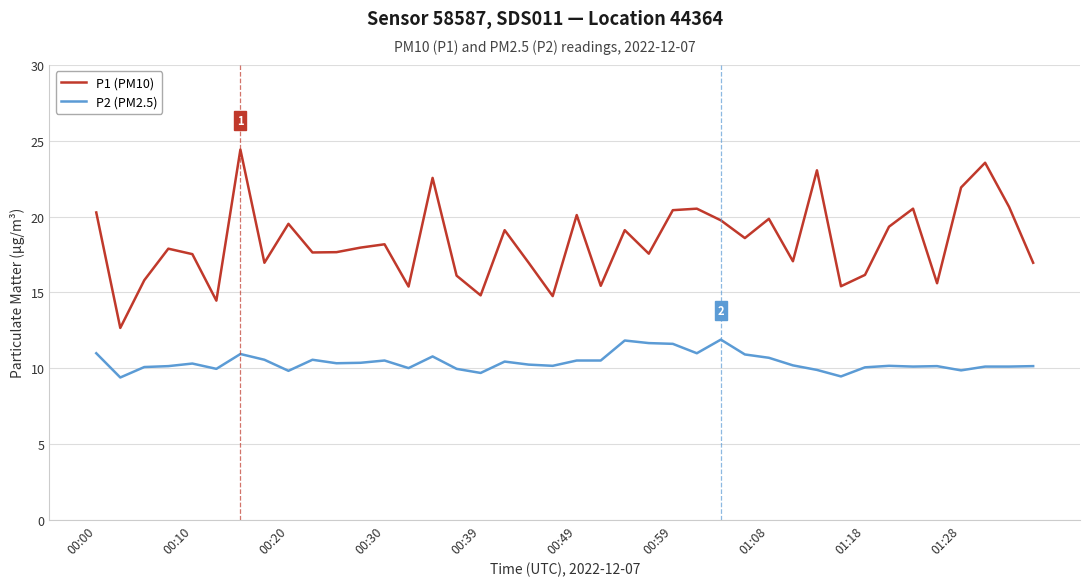

What is the difference between the second highest and second lowest values in the P2 (PM2.5) series?

2.4